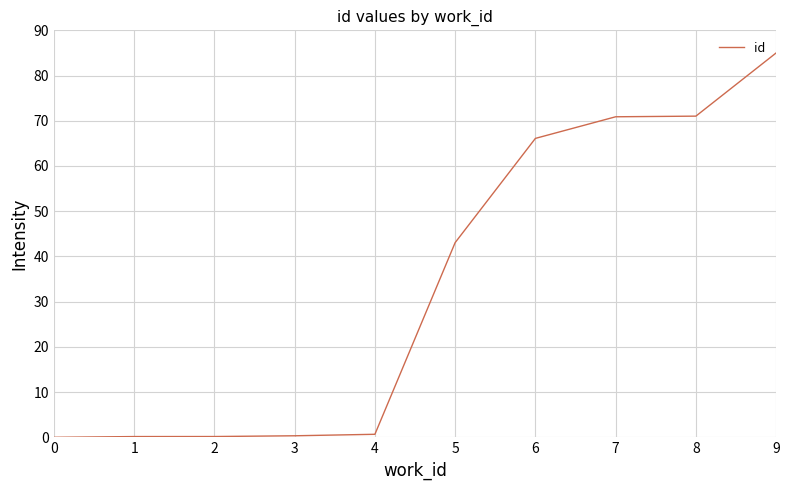

What is the change in value from 2 to 5?

+42.9